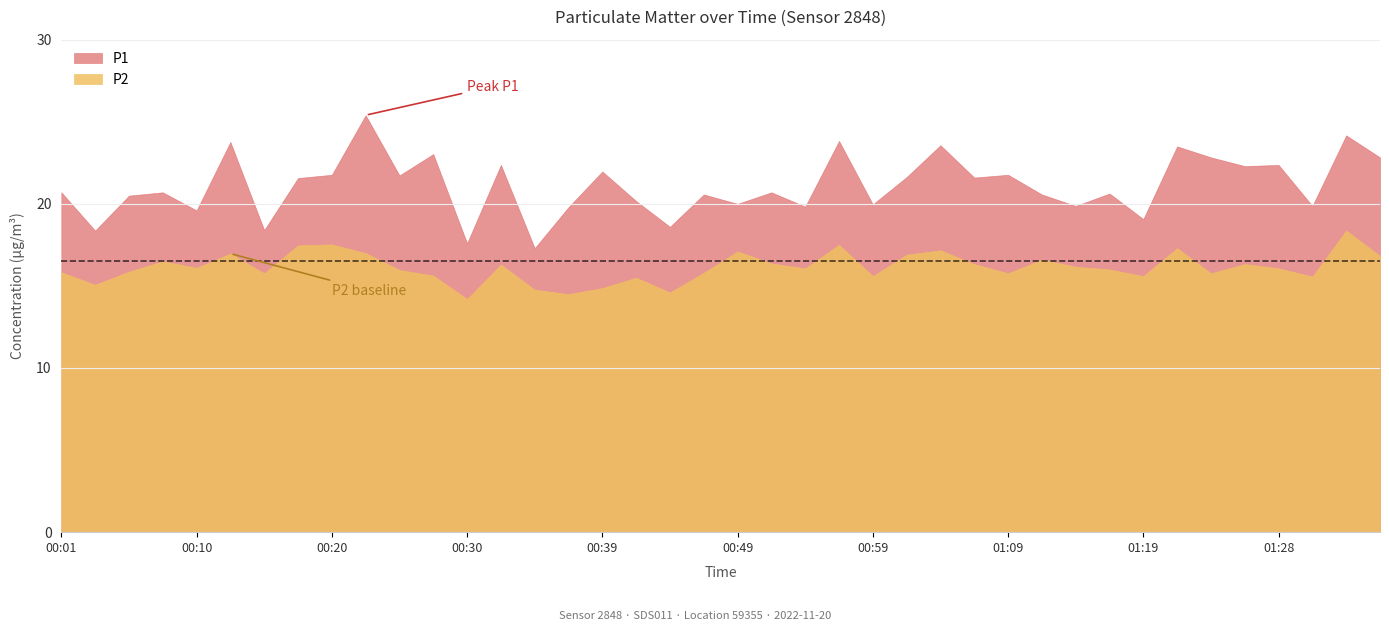

What is the difference between the maximum and minimum values in the P1 series?

8.1